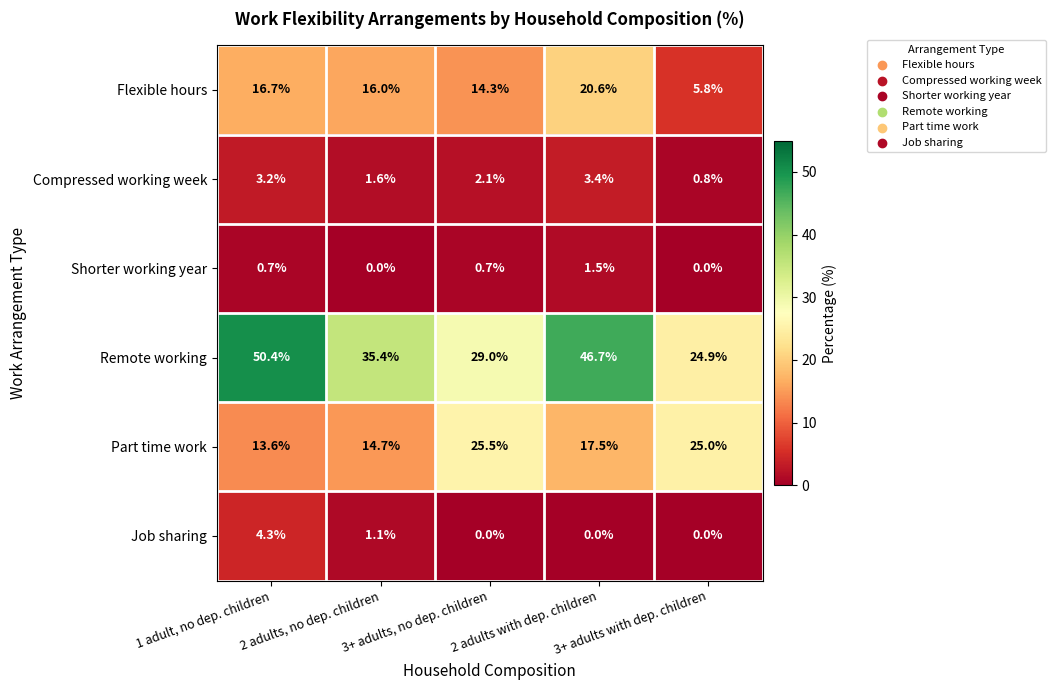

Rank the series by their maximum value, from highest to lowest.

Remote working, Part time work, Flexible hours, Job sharing, Compressed working week, Shorter working year